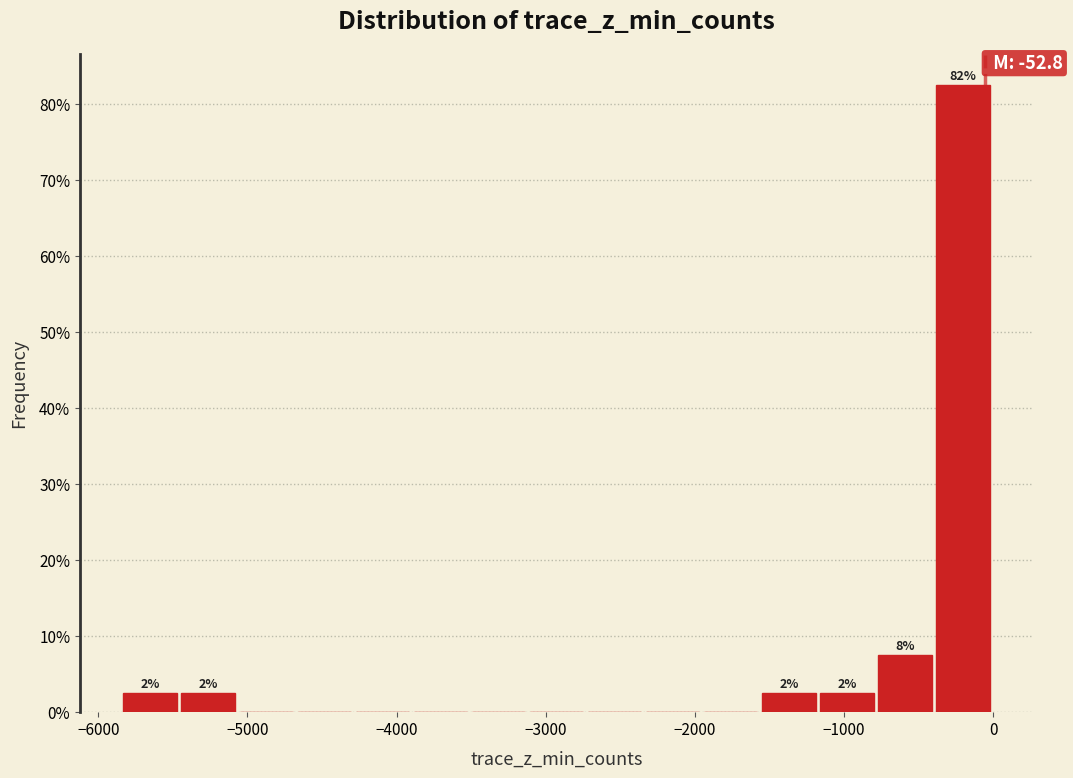

Around what value on the x-axis is the tallest bar? Give the approximate position of its centre, as read against the axis.

-200